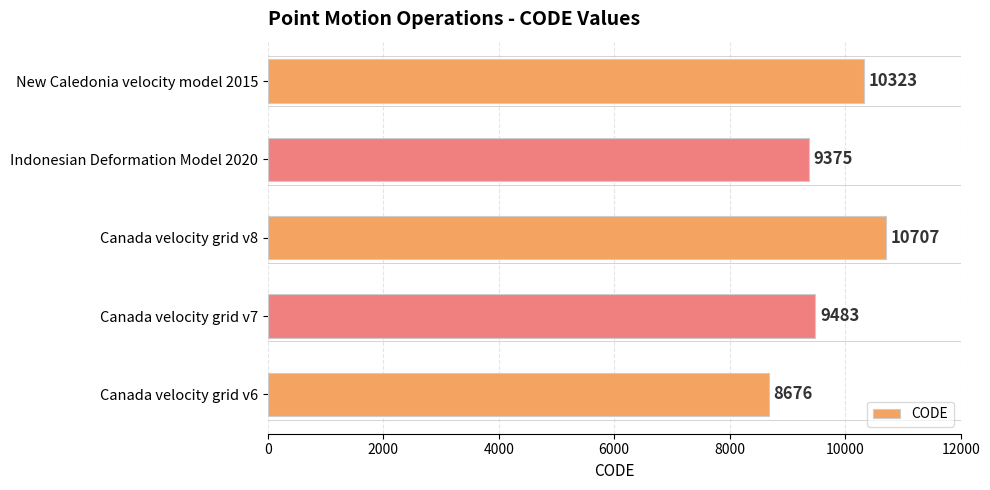

True or false: the data shows 10707 at Canada velocity grid v8.

True